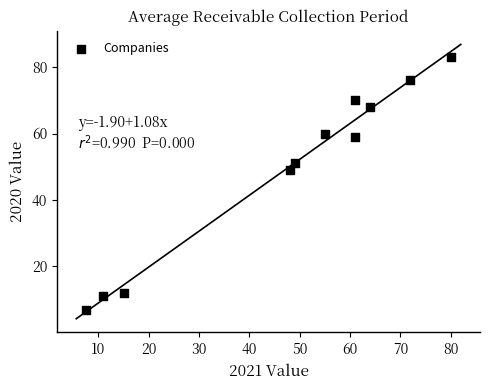

What is the average Y value?

49.6